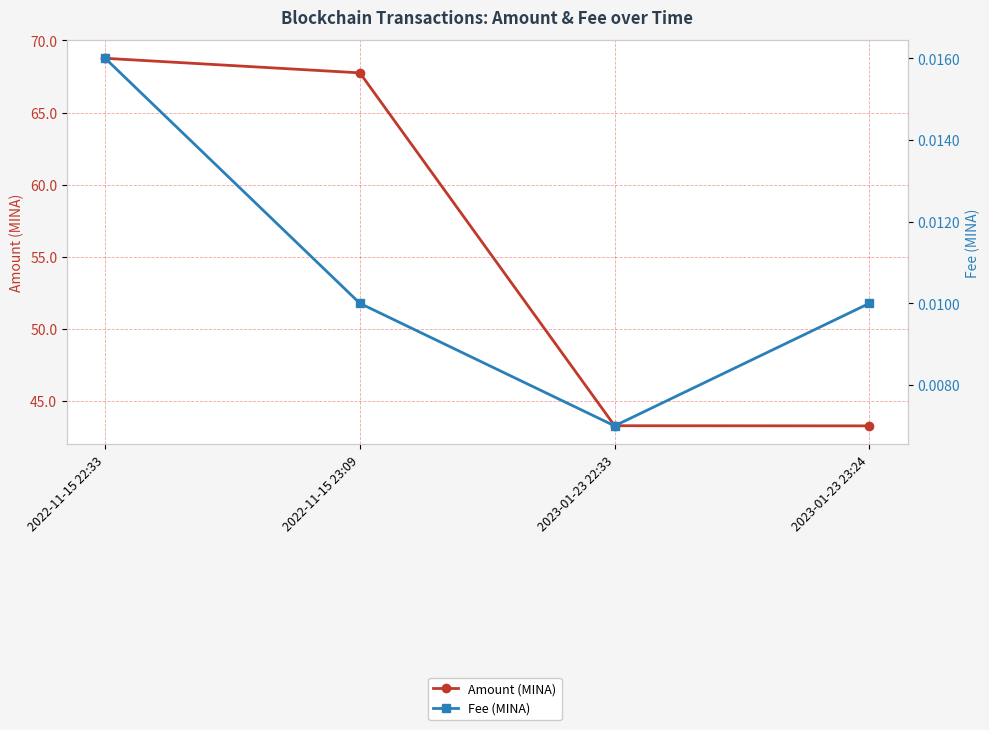

Where does the Amount (MINA) series first go above 67?

2022-11-15 22:33